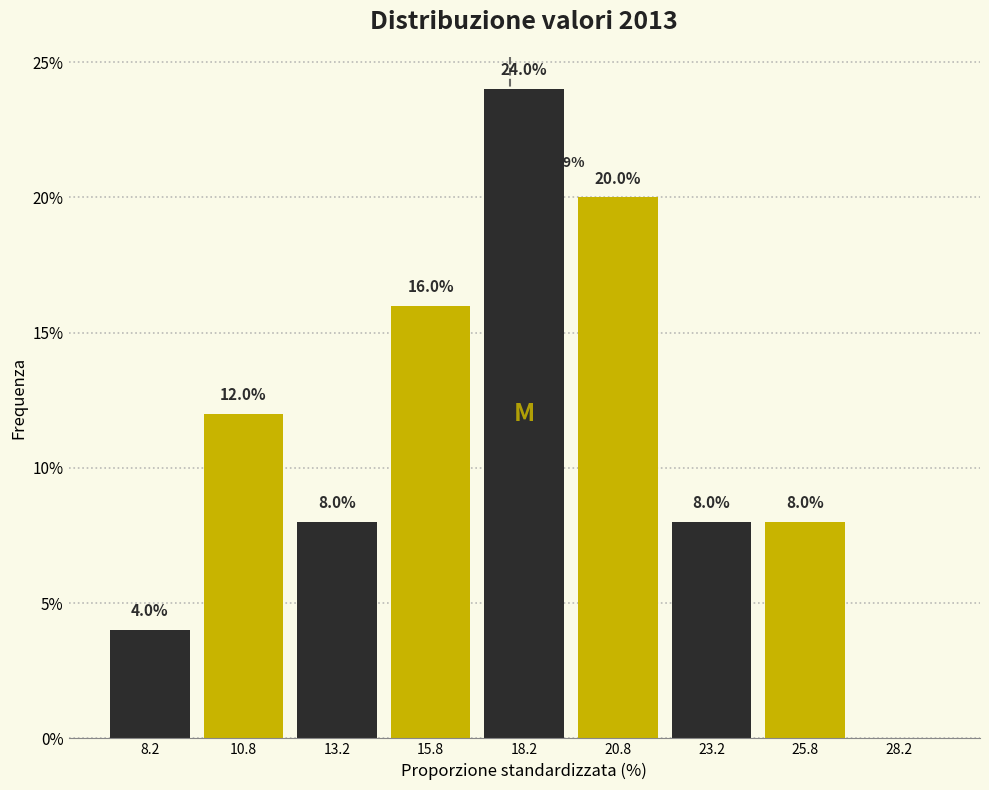

Which range on the x-axis has the tallest bar?

17.0 to 19.5